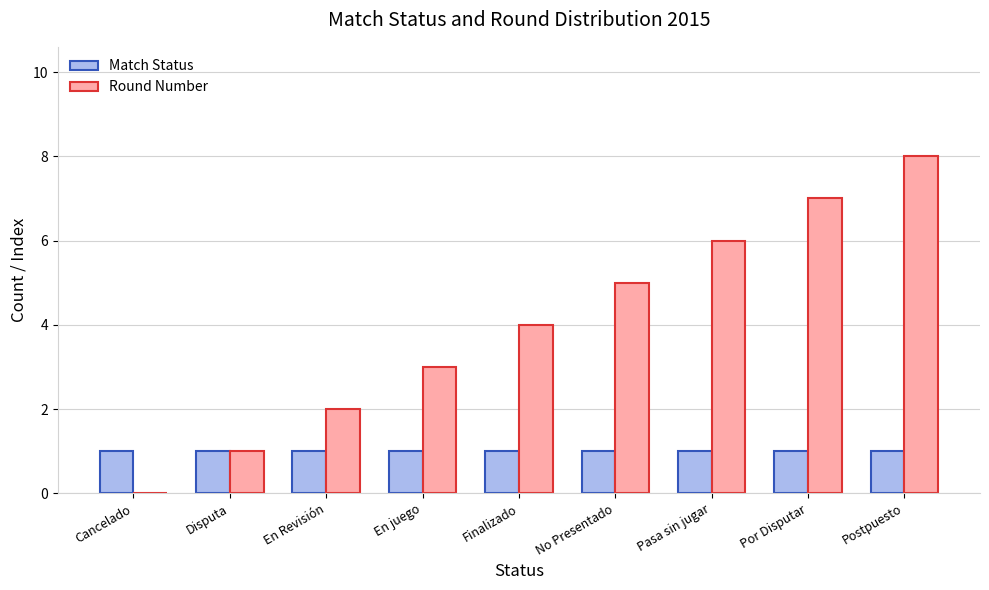

What value does the Match Status series have at En juego?

1